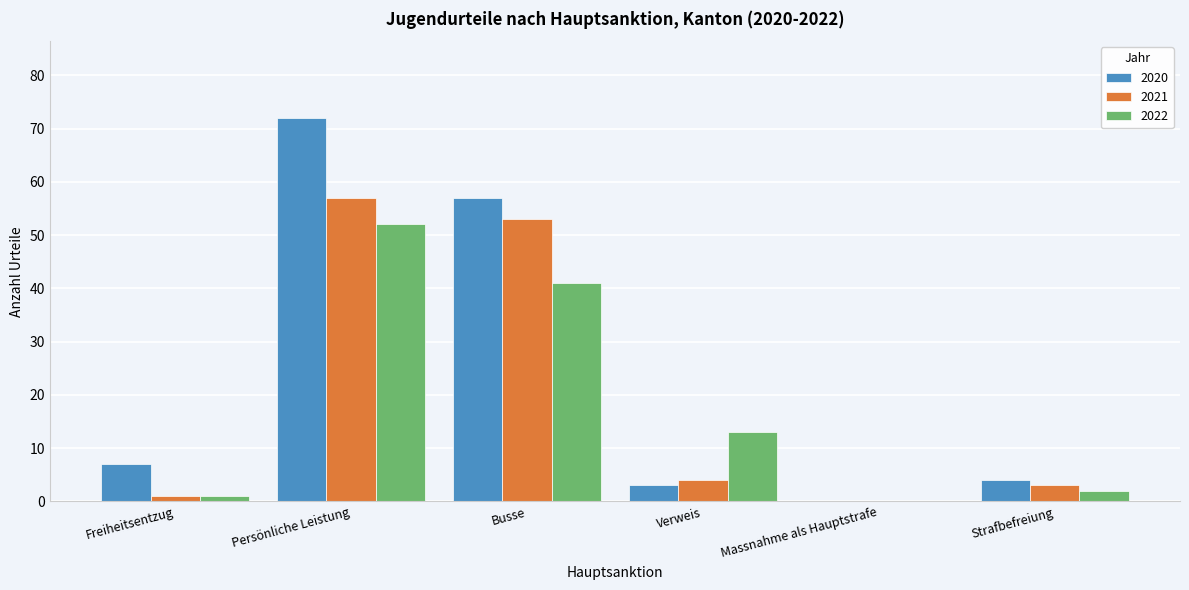

Reading right to left, list all the values displayed in this chart.

2020: Strafbefreiung=4	Massnahme als Hauptstrafe=0	Verweis=3	Busse=57	Persönliche Leistung=72	Freiheitsentzug=7
2021: Strafbefreiung=3	Massnahme als Hauptstrafe=0	Verweis=4	Busse=53	Persönliche Leistung=57	Freiheitsentzug=1
2022: Strafbefreiung=2	Massnahme als Hauptstrafe=0	Verweis=13	Busse=41	Persönliche Leistung=52	Freiheitsentzug=1